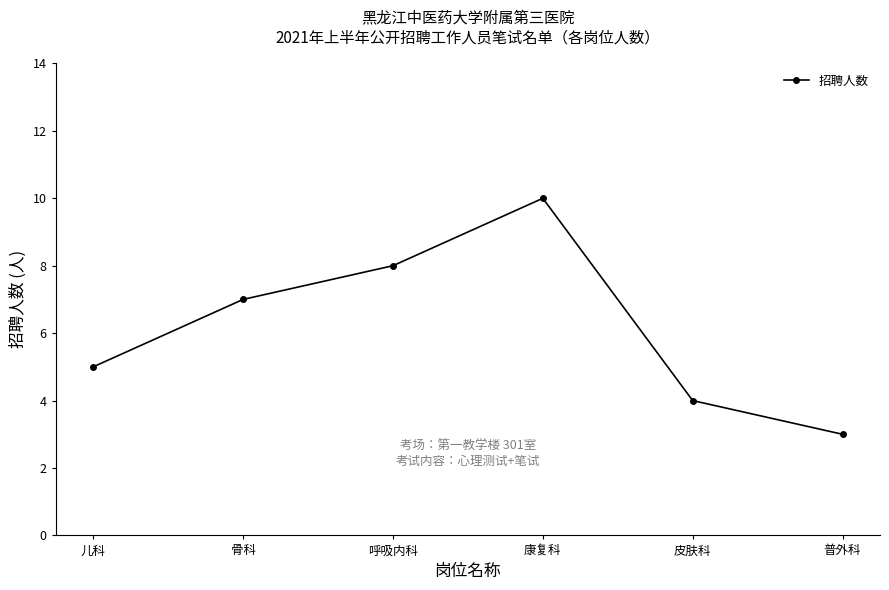

Rank the categories by value from highest to lowest.

康复科, 呼吸内科, 骨科, 儿科, 皮肤科, 普外科